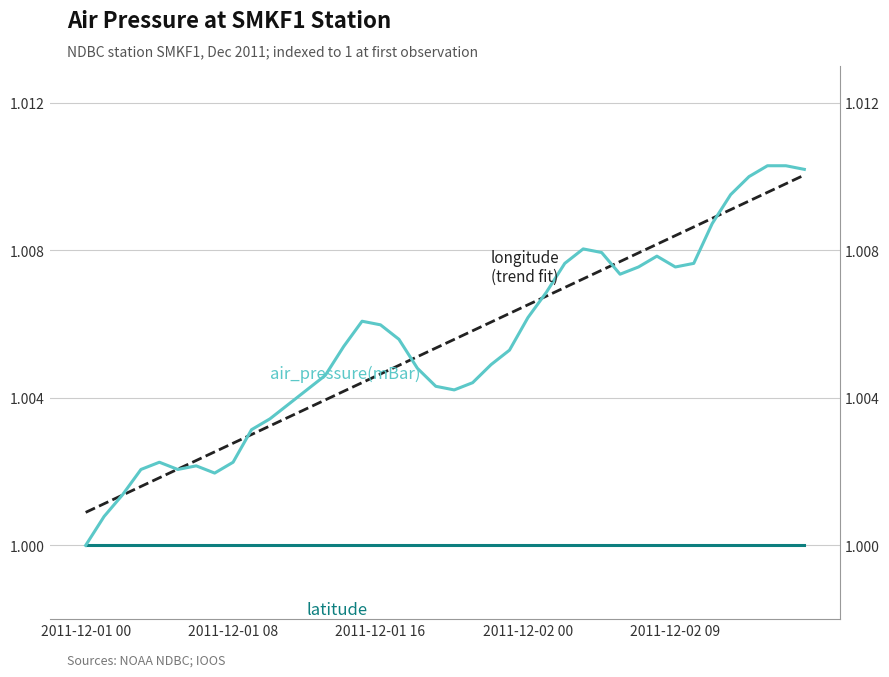

True or false: air_pressure(mBar) has more than 1 interior local peaks.

True